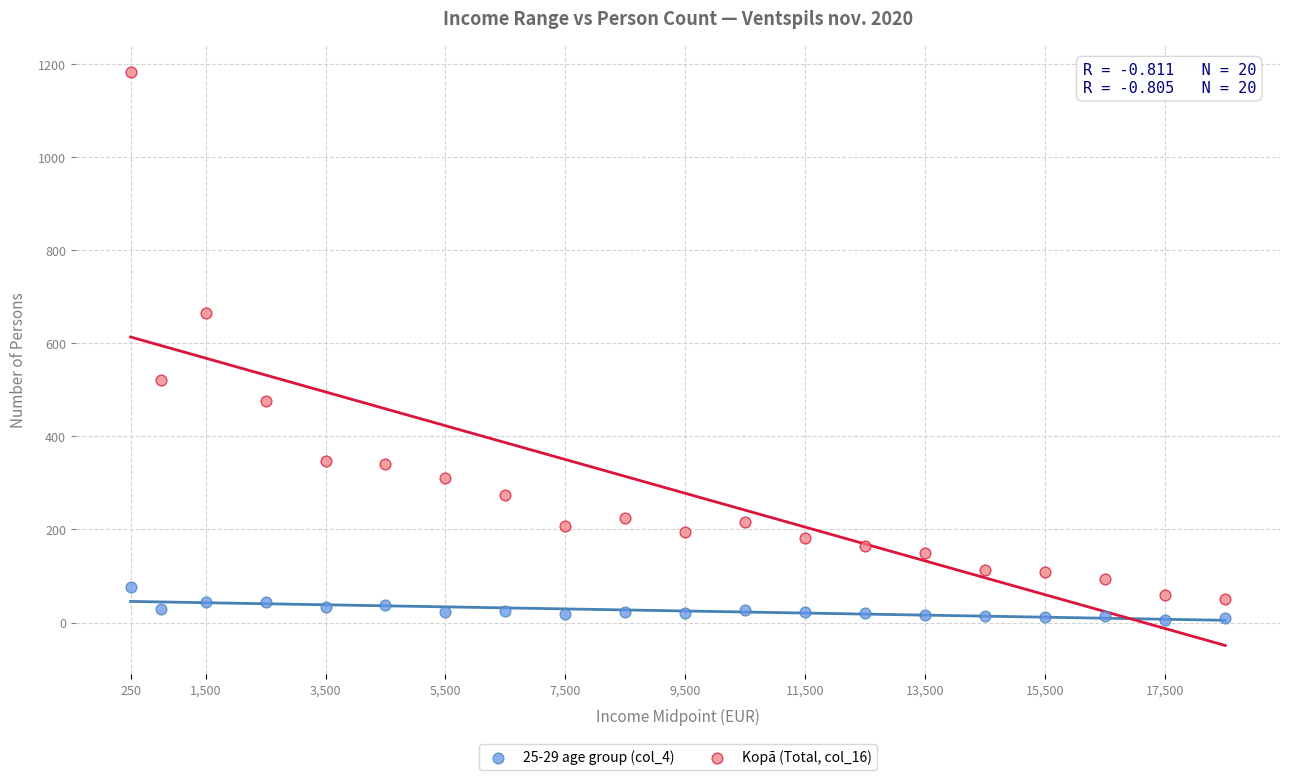

Across all data points, what is the range of Y values (max minus min)?

1176